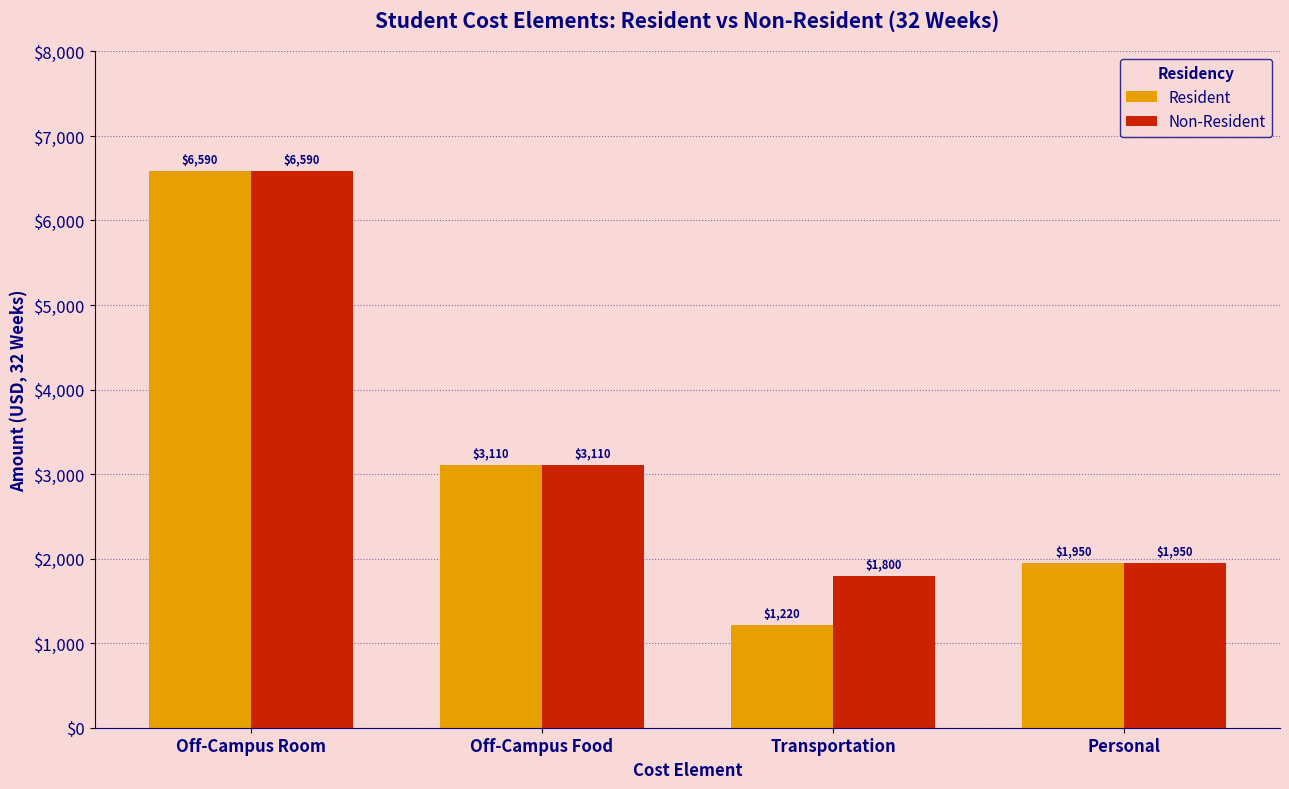

At which label does Resident first exceed 3110?

Off-Campus Room